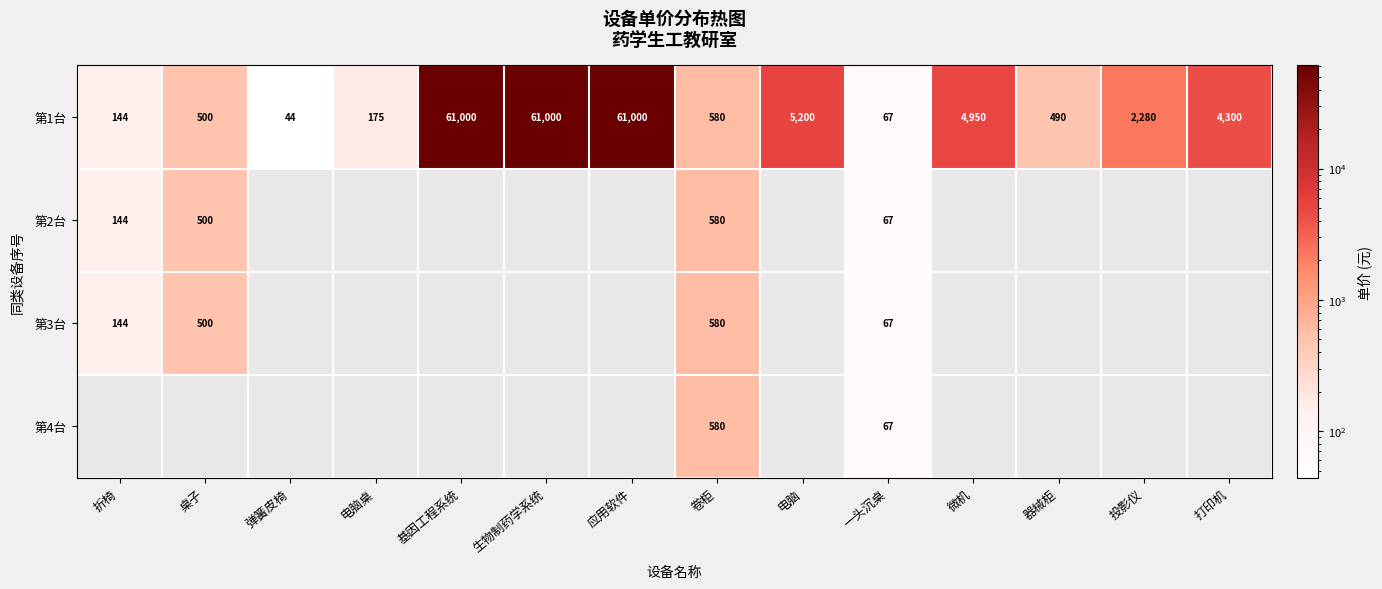

What is the difference between the 第1台 values at 电脑 and 卷柜?

4620.0